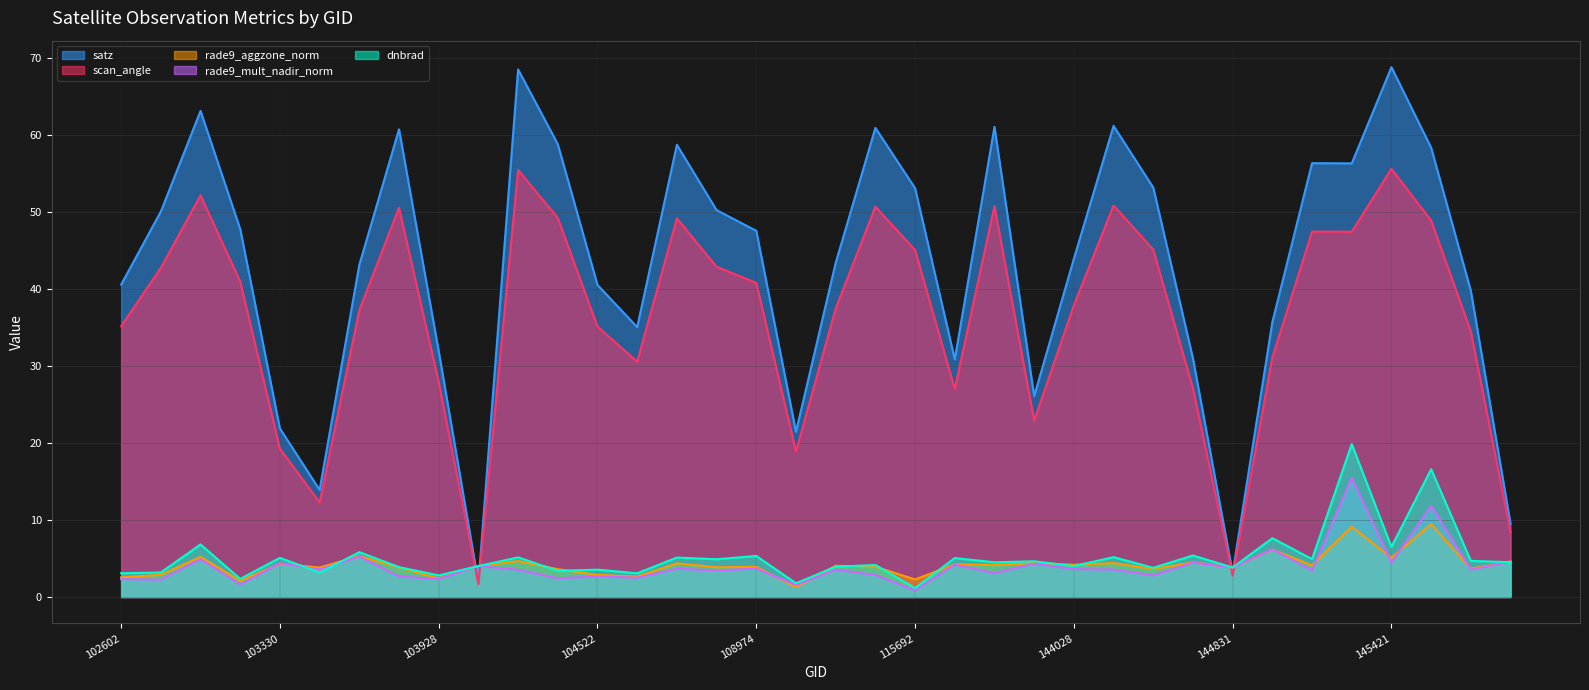

After their last crossing, which series has the higher values: dnbrad or rade9_mult_nadir_norm?

rade9_mult_nadir_norm